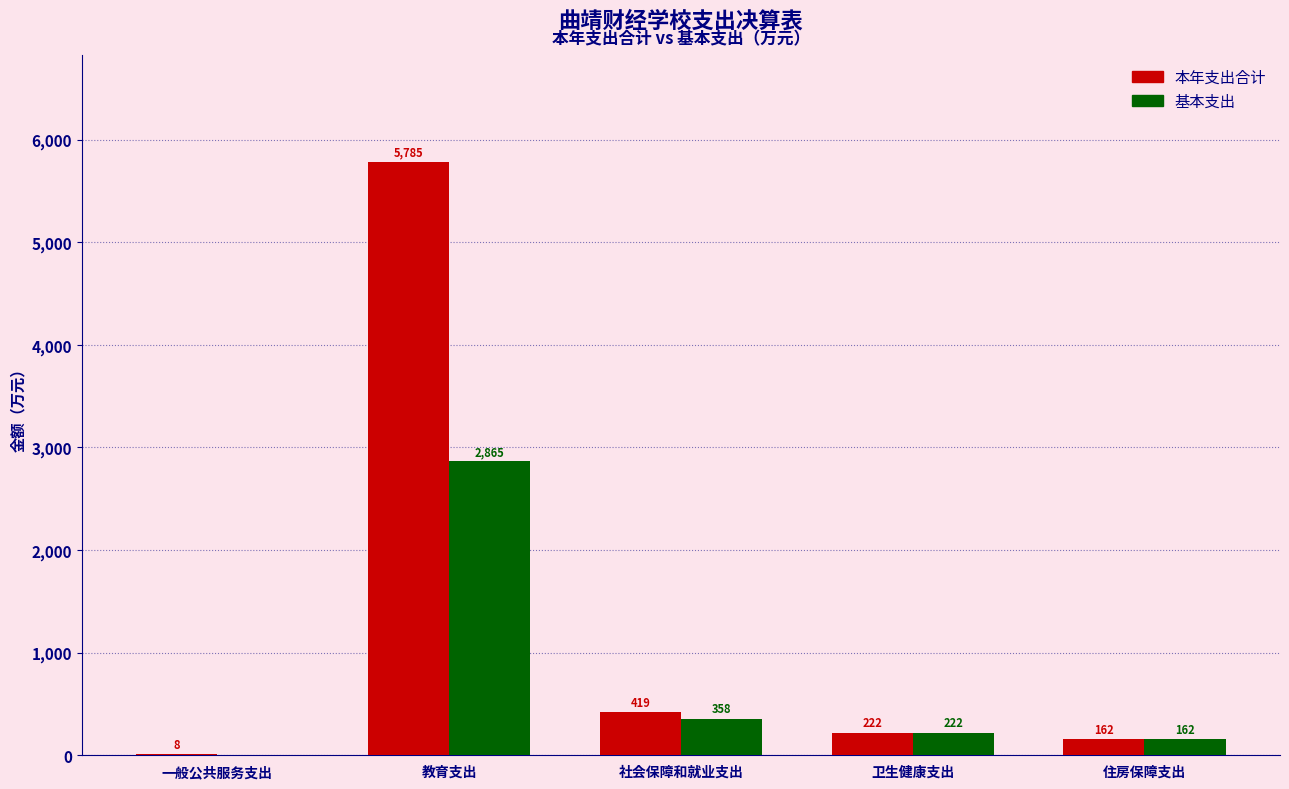

Which series has the widest spread of values?

本年支出合计